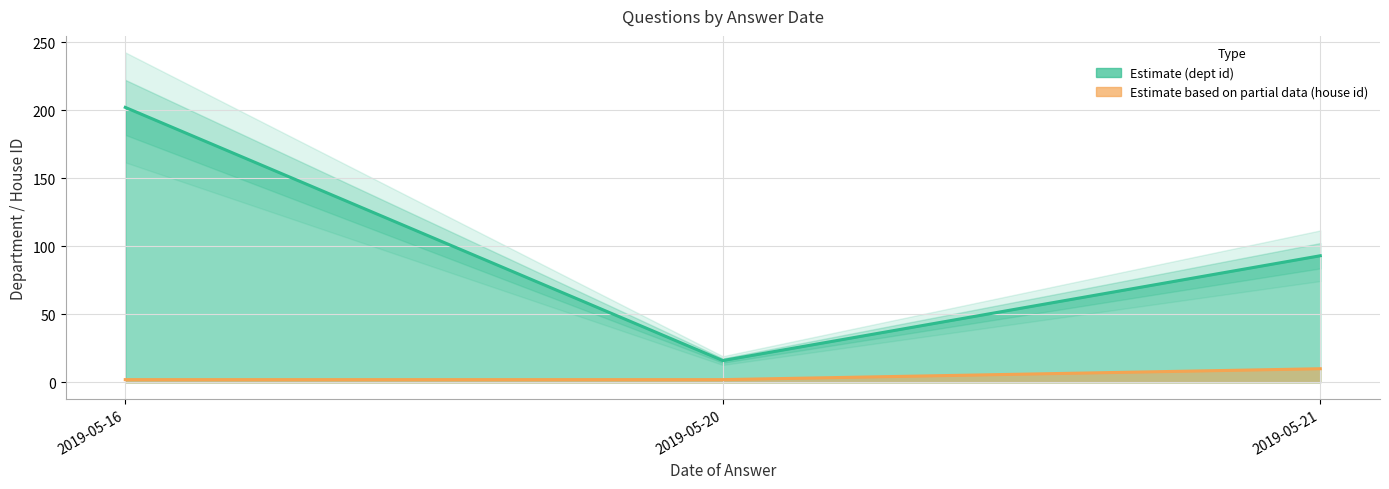

The answering dept id series shows 202 at 2019-05-16. True or false?

True